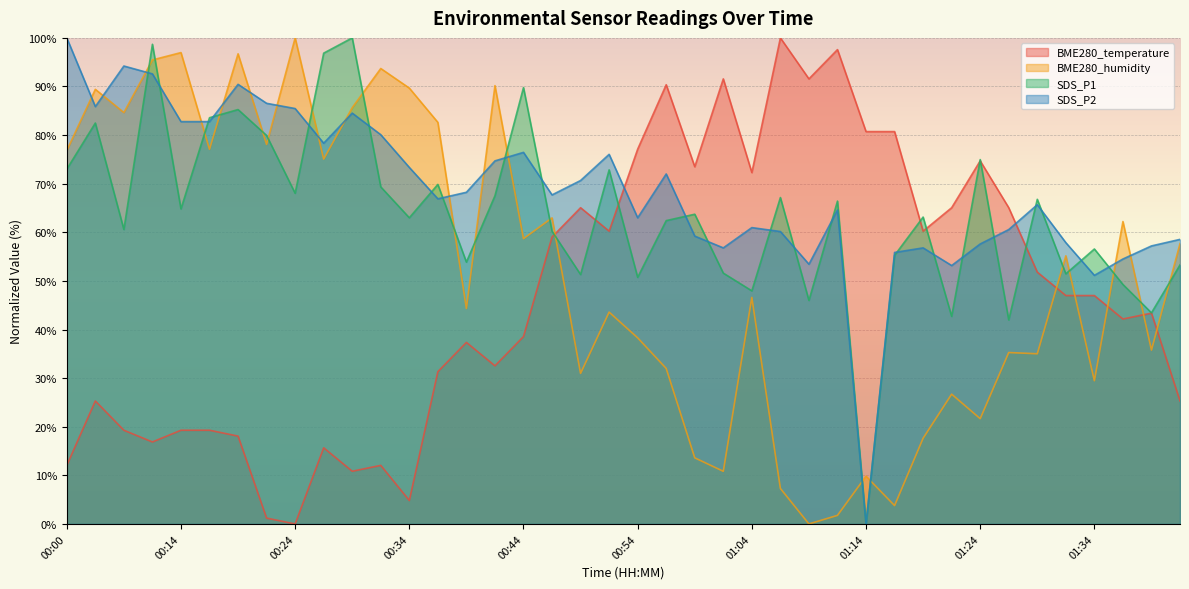

Rank the series by their average value, from lowest to highest.

BME280_temperature, BME280_humidity, SDS_P1, SDS_P2